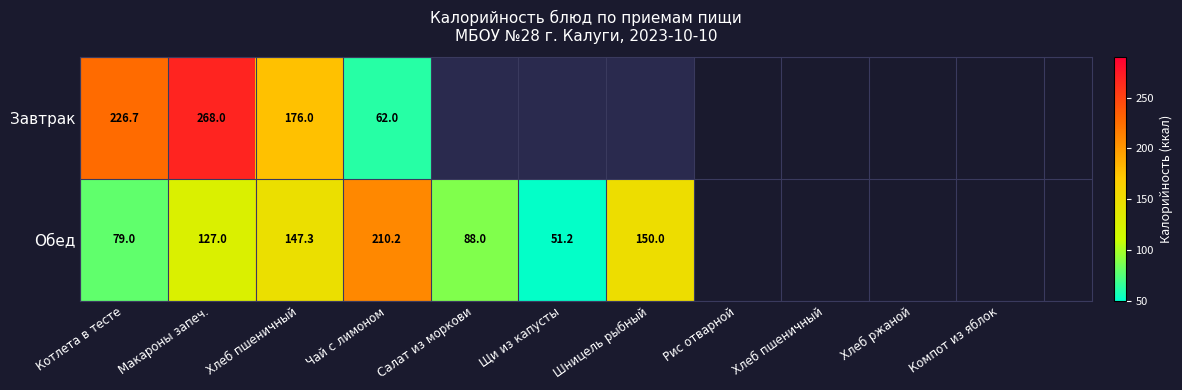

At which category is the sum across all series the highest?

Макароны запеч.